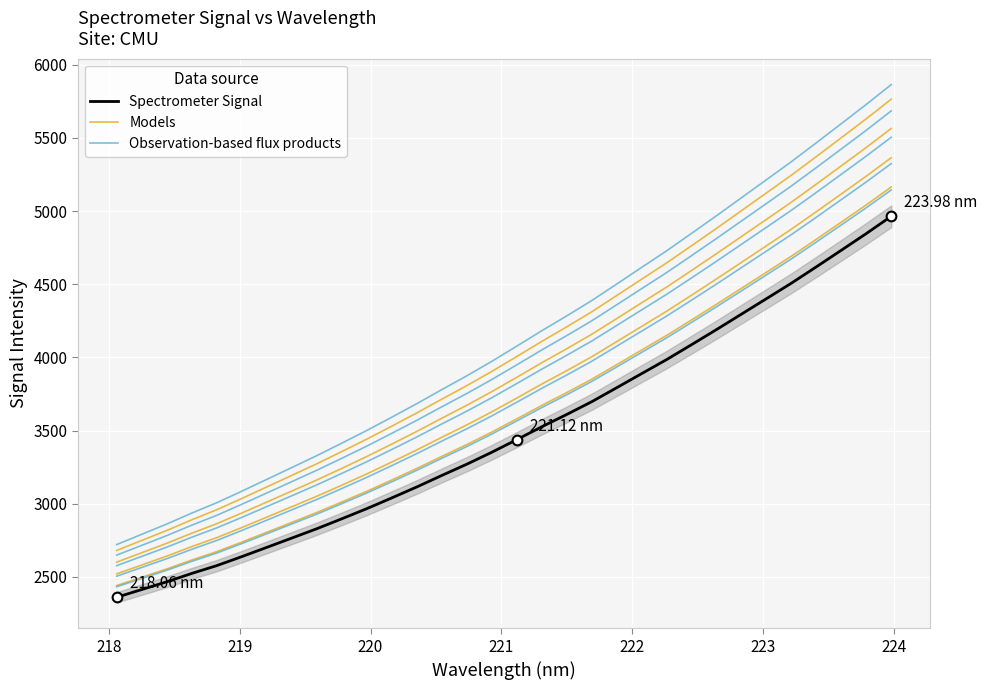

At how many categories does at least one series exceed 2816?

25